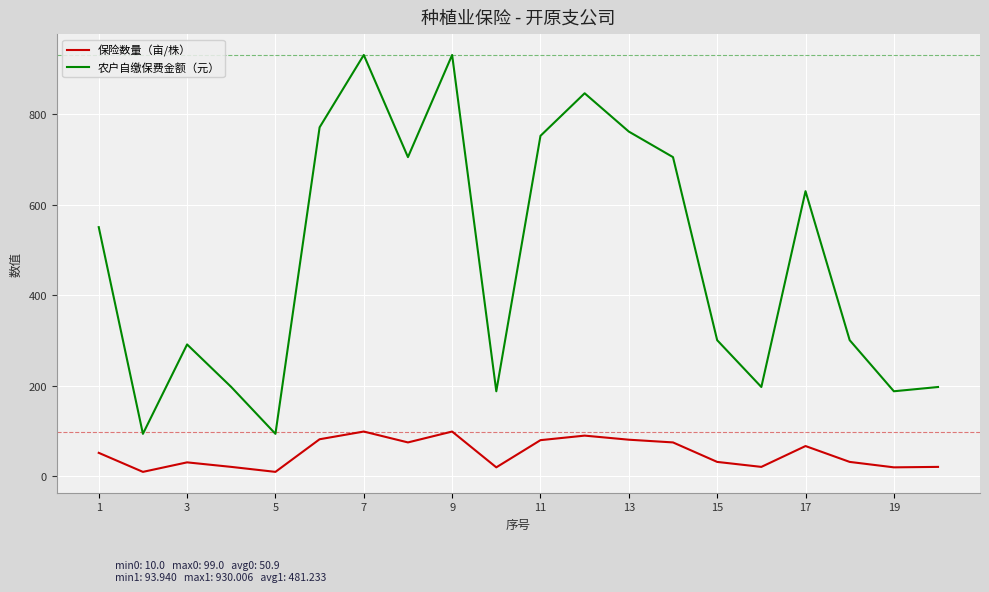

True or false: 农户自缴保费金额（元） and 保险数量（亩/株） cross at least once.

False